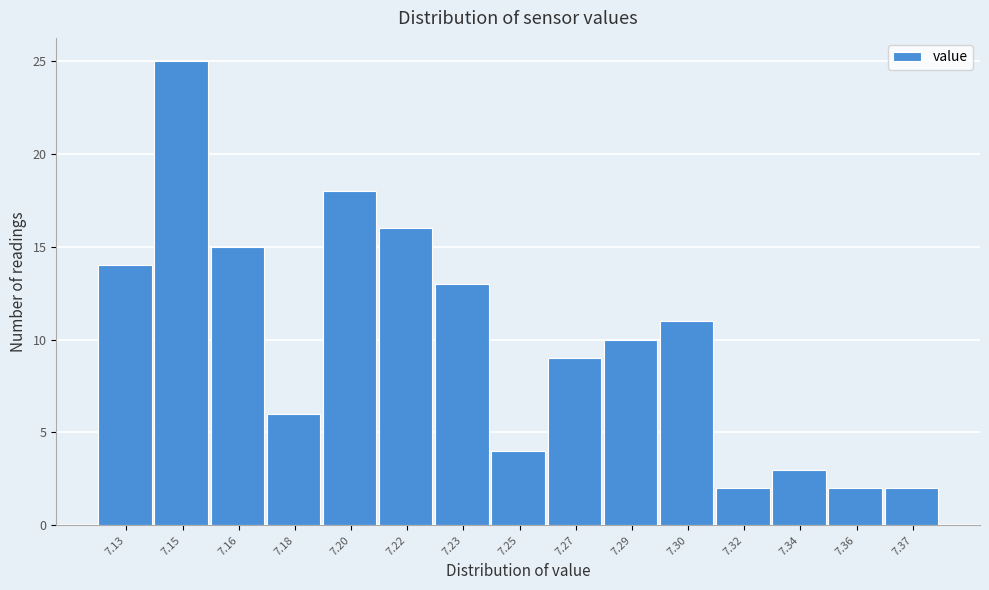

Reading left to right, list all the values displayed in this chart.

14	25	15	6	18	16	13	4	9	10	11	2	3	2	2